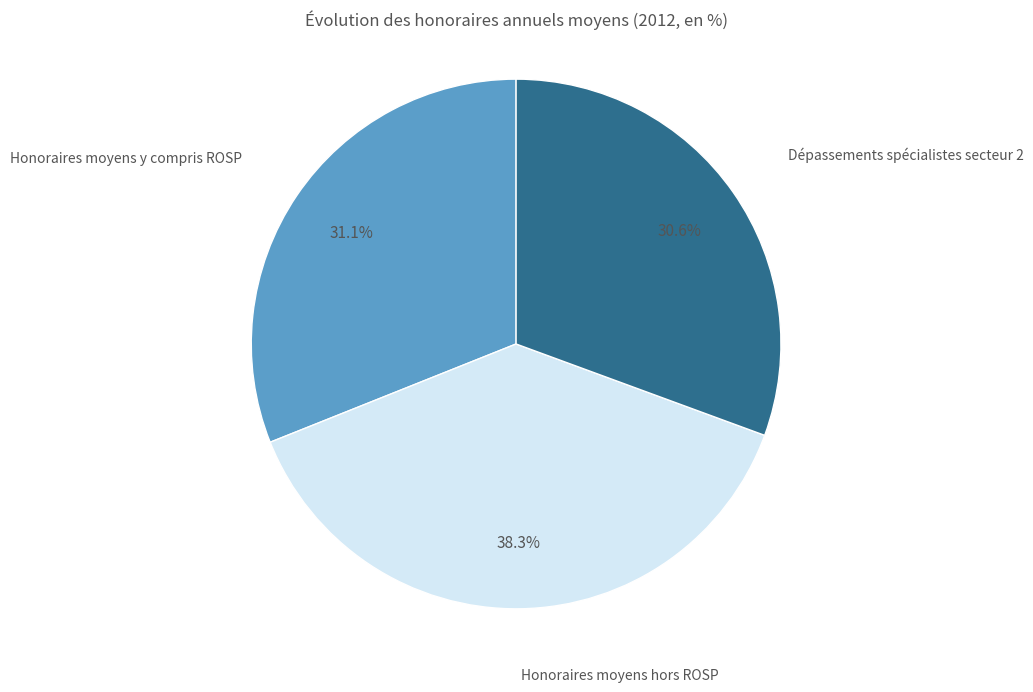

Is there any slice that represents more than half of the pie?

No